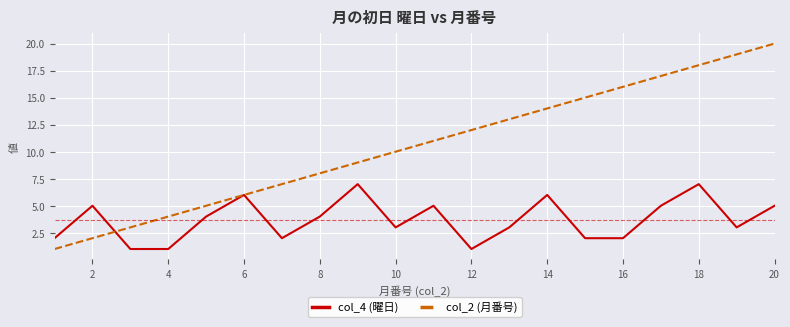

What is the difference between the second highest and second lowest values in the col_4 (曜日) series?

6